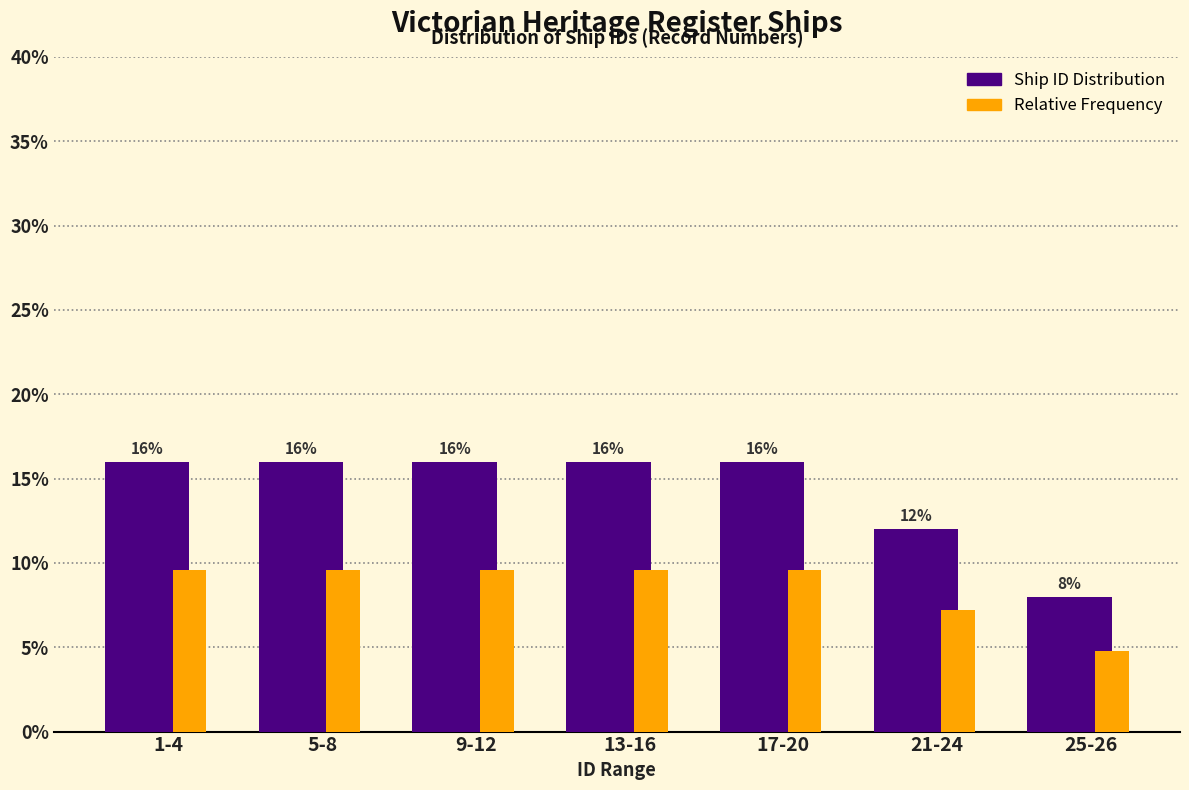

Which series has the largest total across all categories?

Ship ID Distribution